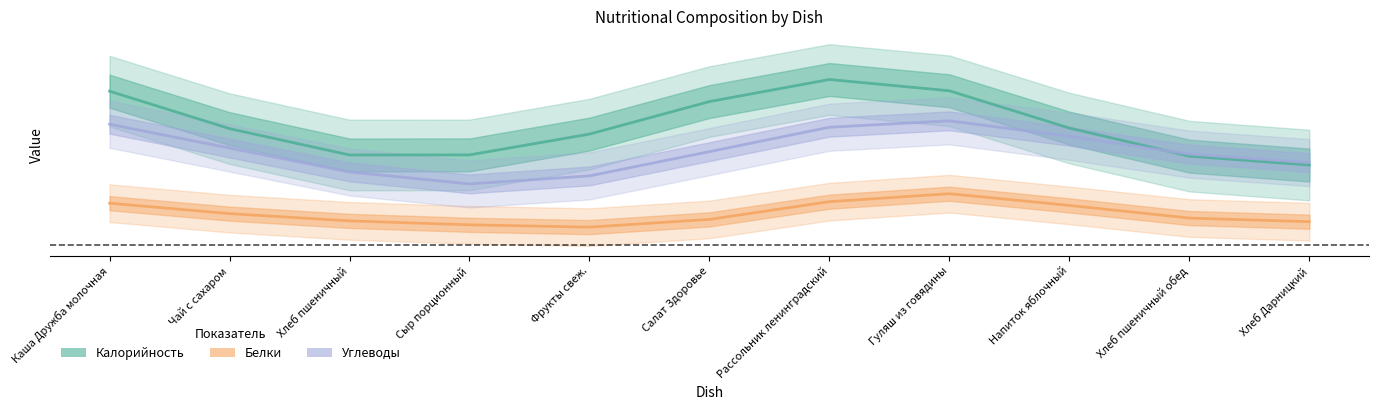

Does the chart display data point markers on the line(s)?

No